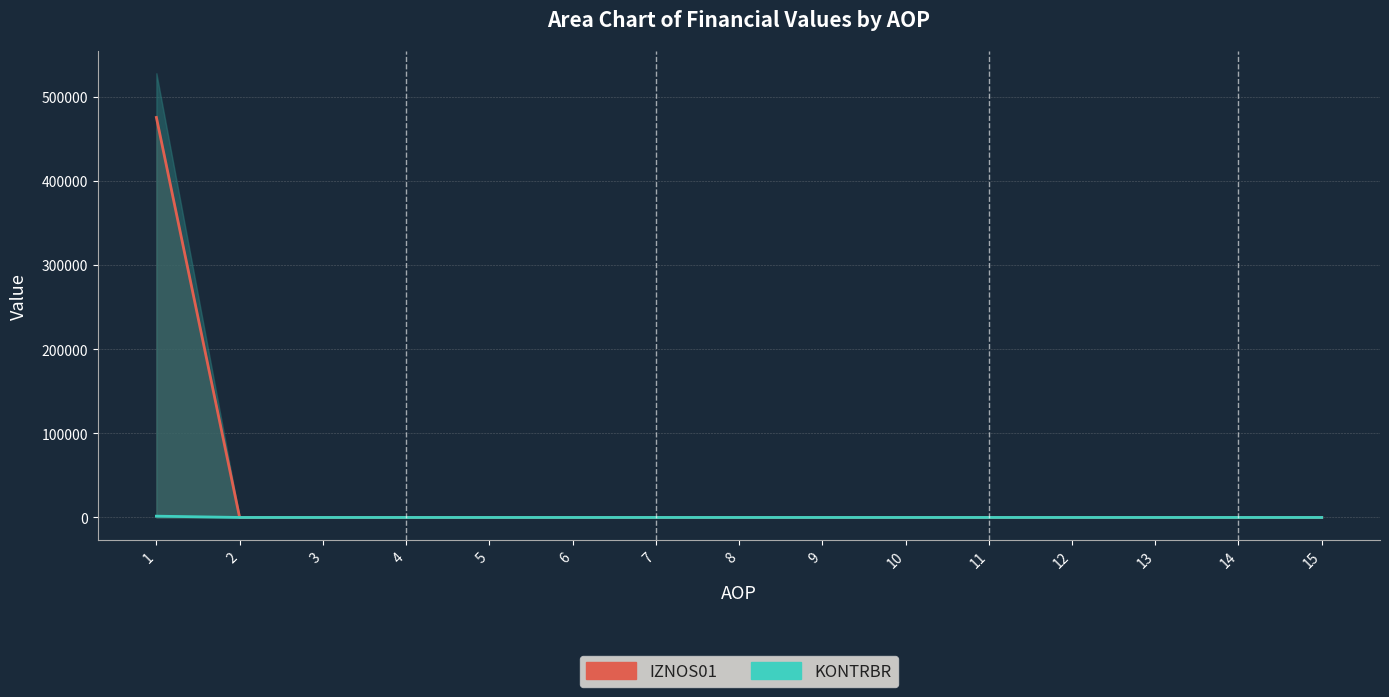

At how many categories does at least one series exceed 387947?

1